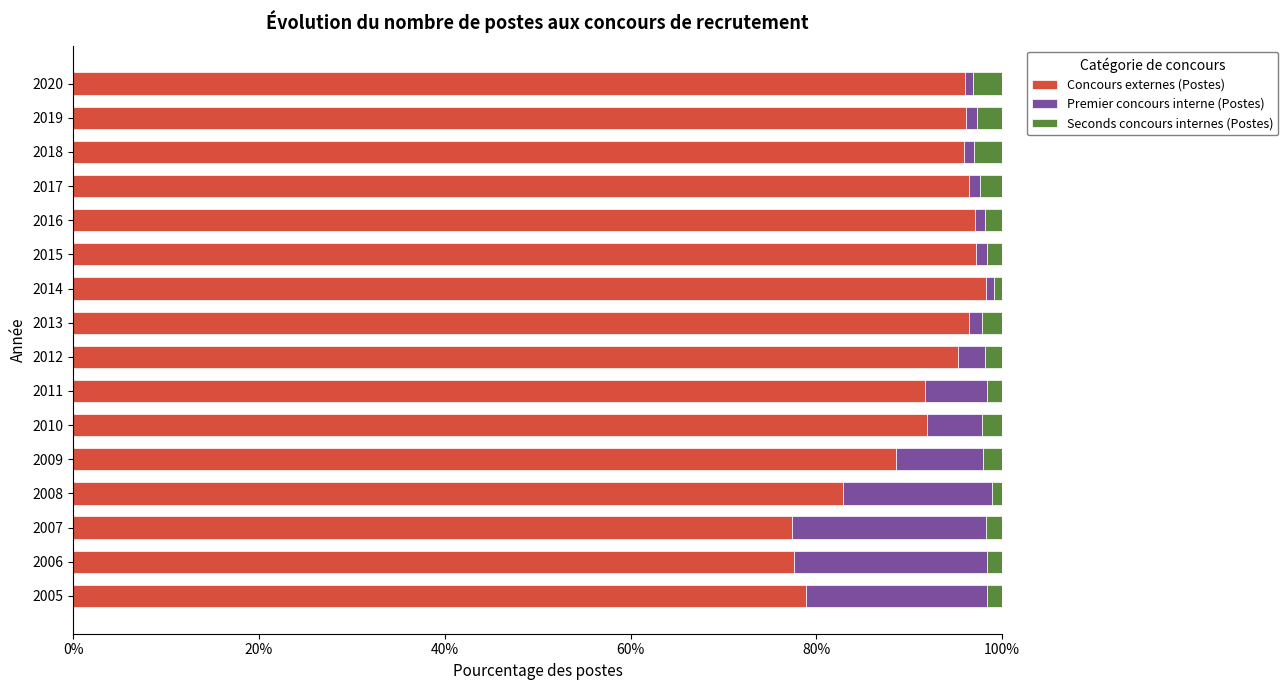

The value of Concours externes (Postes) at 2014 is 98.2. True or false?

True